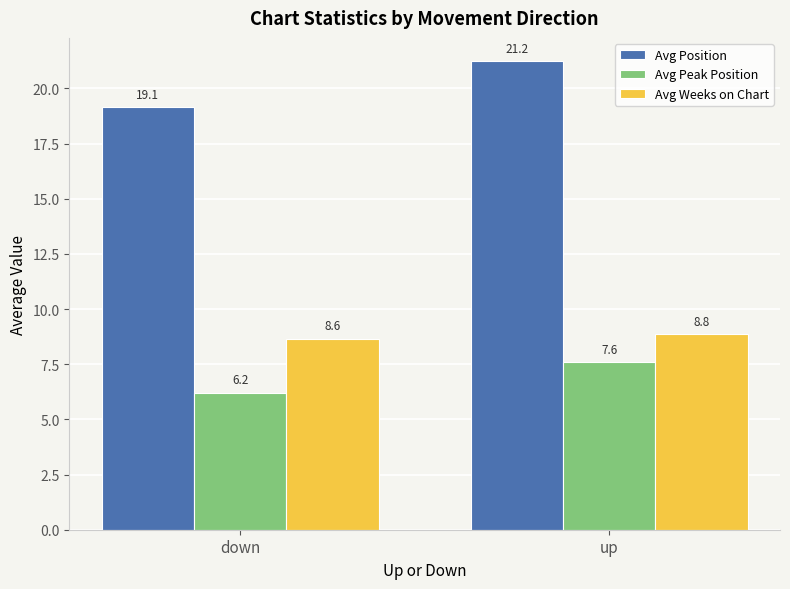

Does the chart contain stacked bars?

No